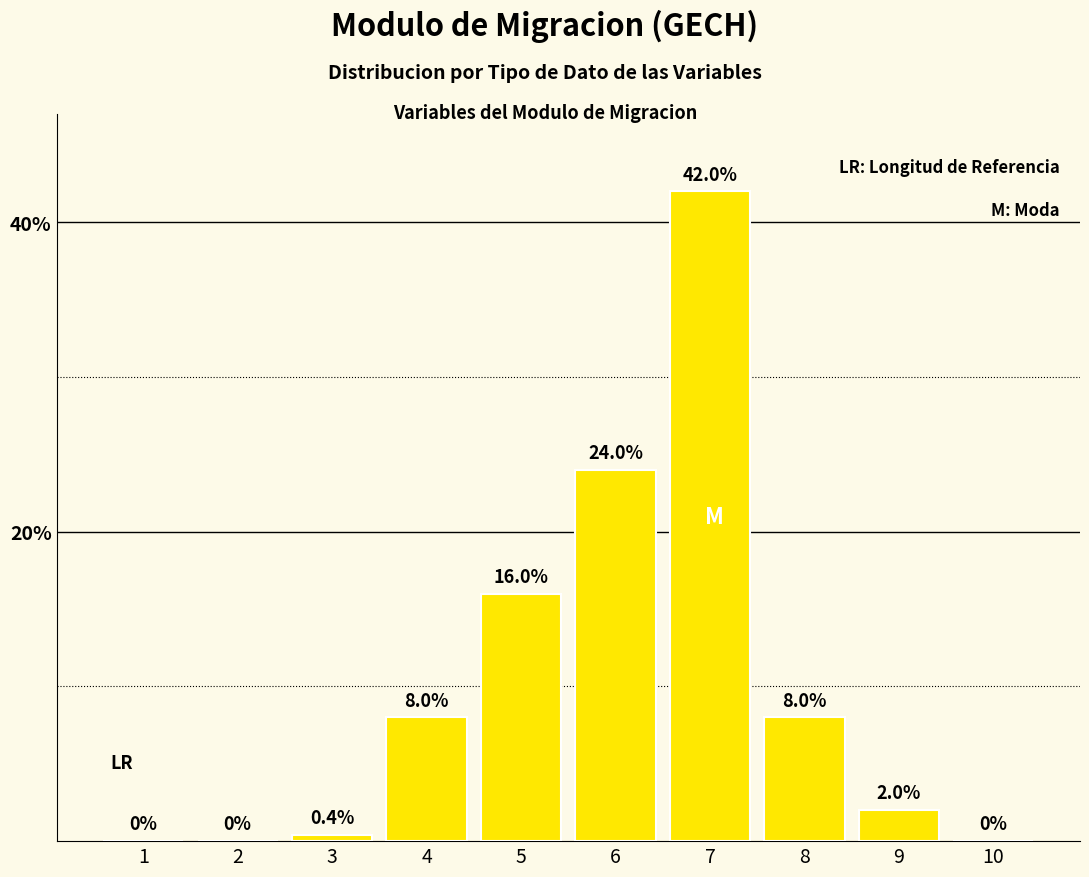

What is the sum of the values at 5 and 8?

24.0